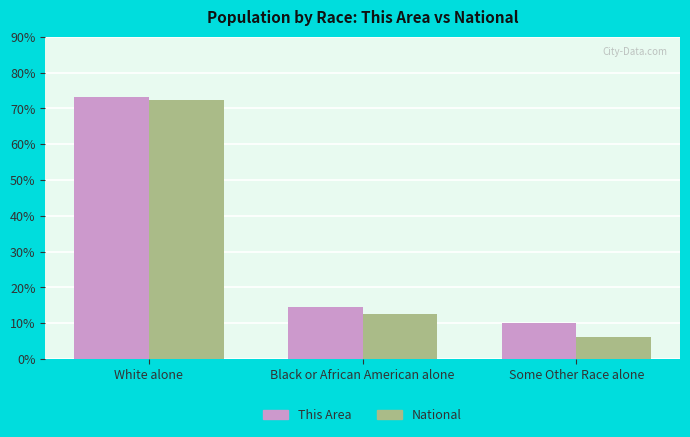

The value of National at White alone is 130.2. True or false?

False